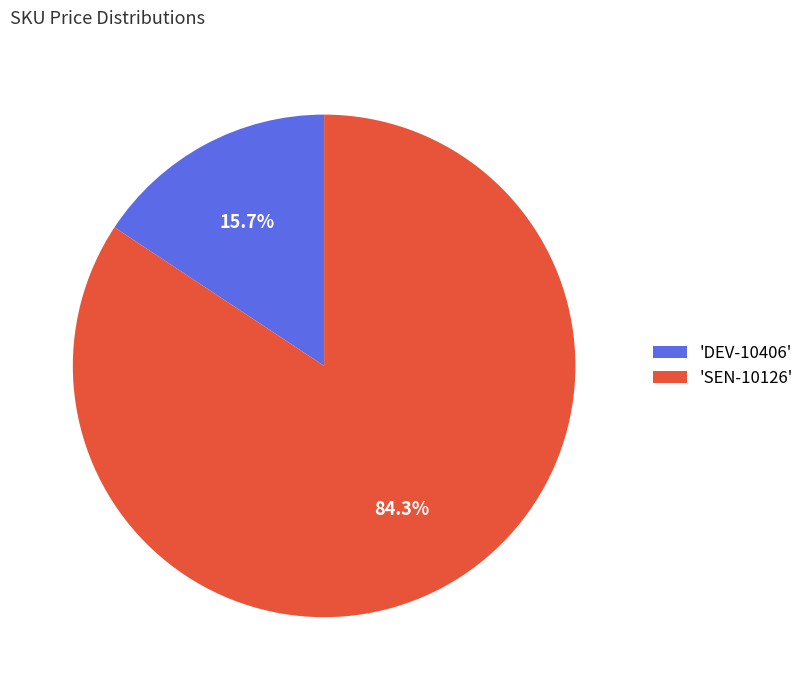

Rank the categories by value from highest to lowest.

'SEN-10126', 'DEV-10406'